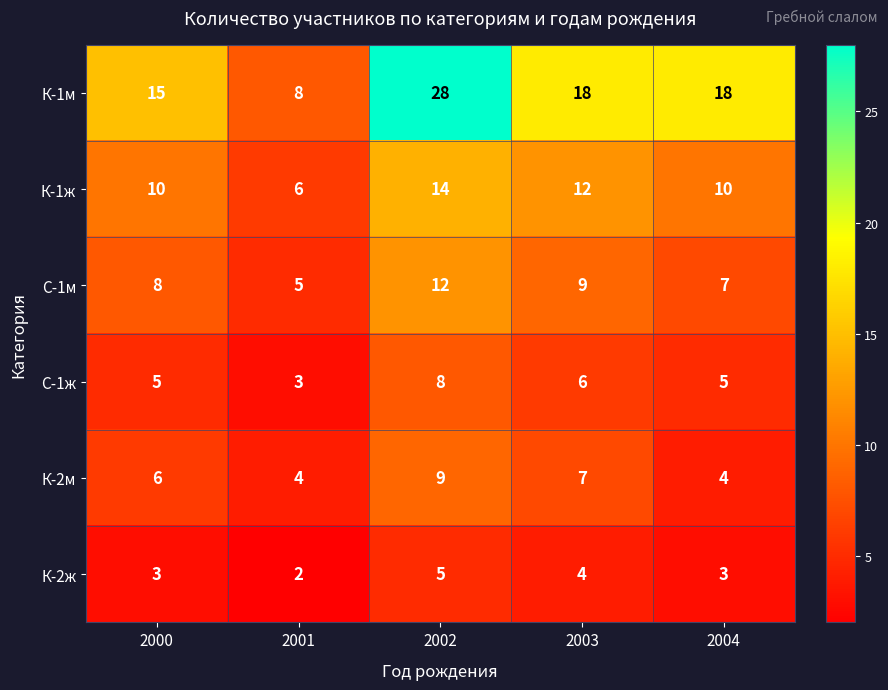

Which series changed the most between 2000 and 2004?

К-1м